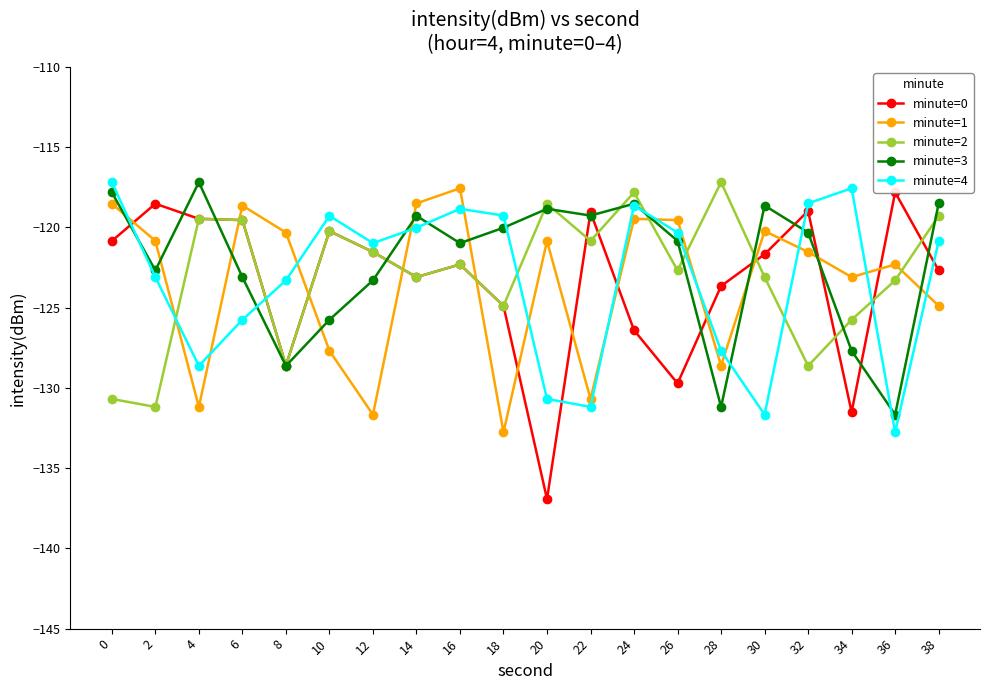

Rank the series by their maximum value, from highest to lowest.

minute=2, minute=3, minute=4, minute=1, minute=0